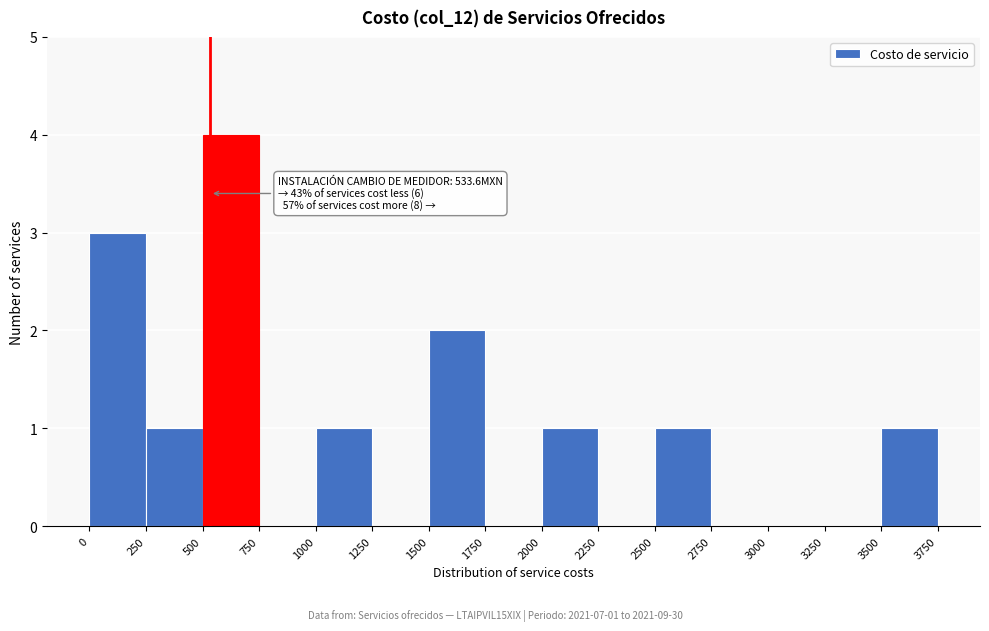

Which range on the x-axis has the tallest bar?

500 to 750